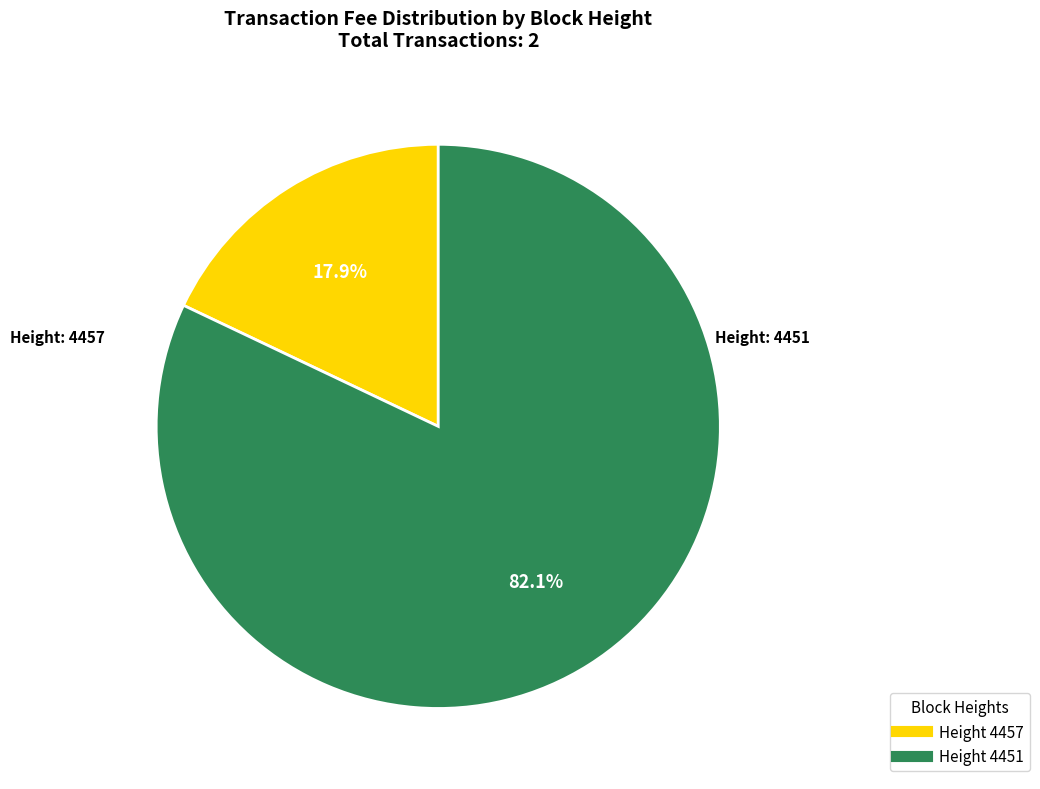

Count the number of slices in the pie.

2